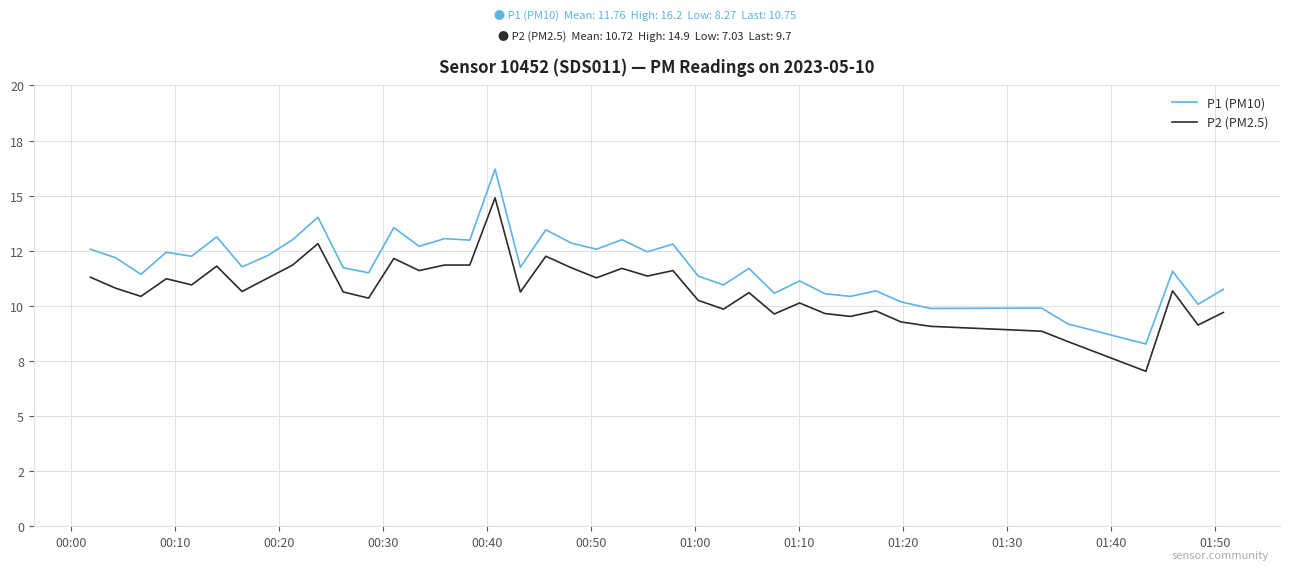

What are all the series names shown in the legend?

P1 (PM10), P2 (PM2.5)